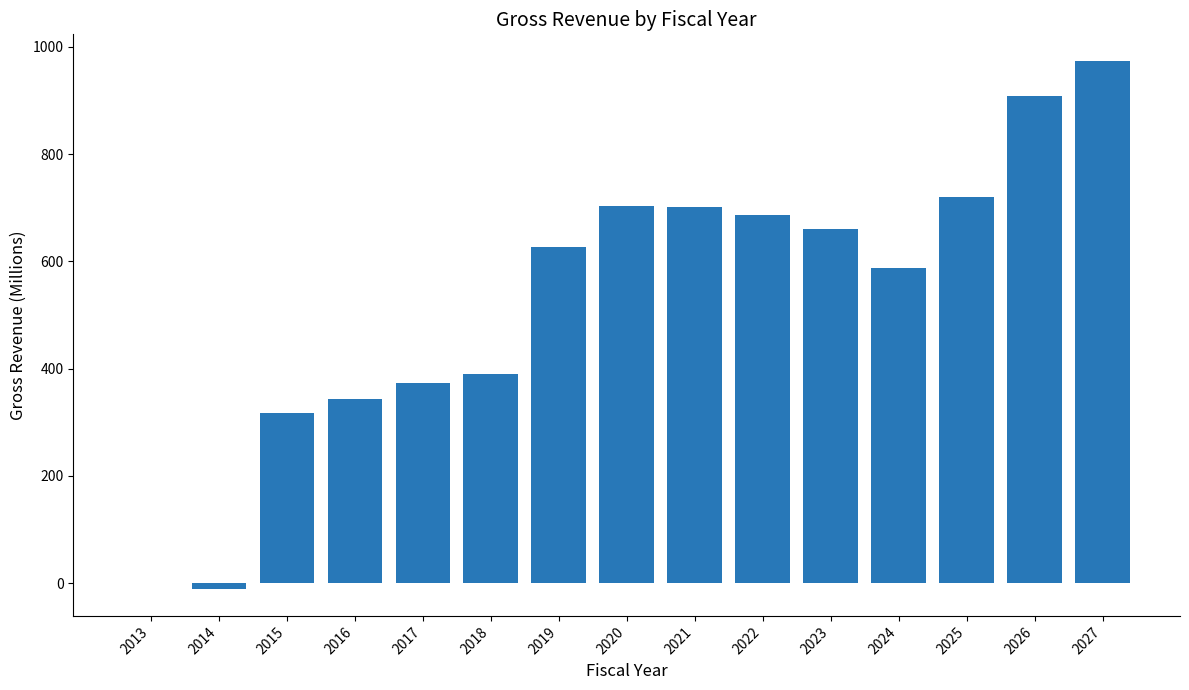

True or false: the data shows 538.0 at 2018.

False